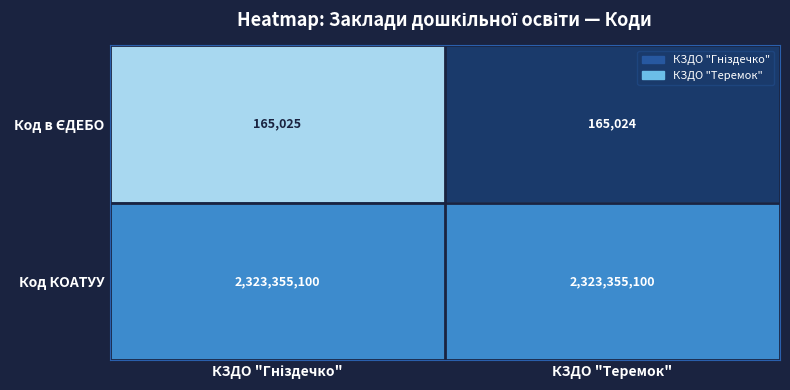

Count the number of categories in the chart.

2